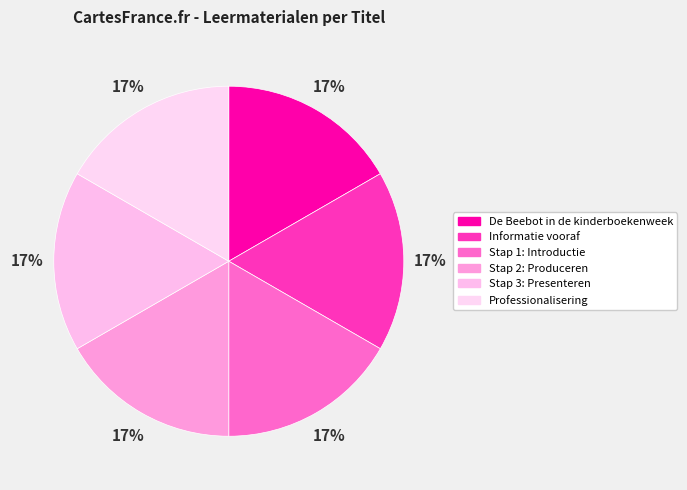

How many slices are in this pie chart?

6